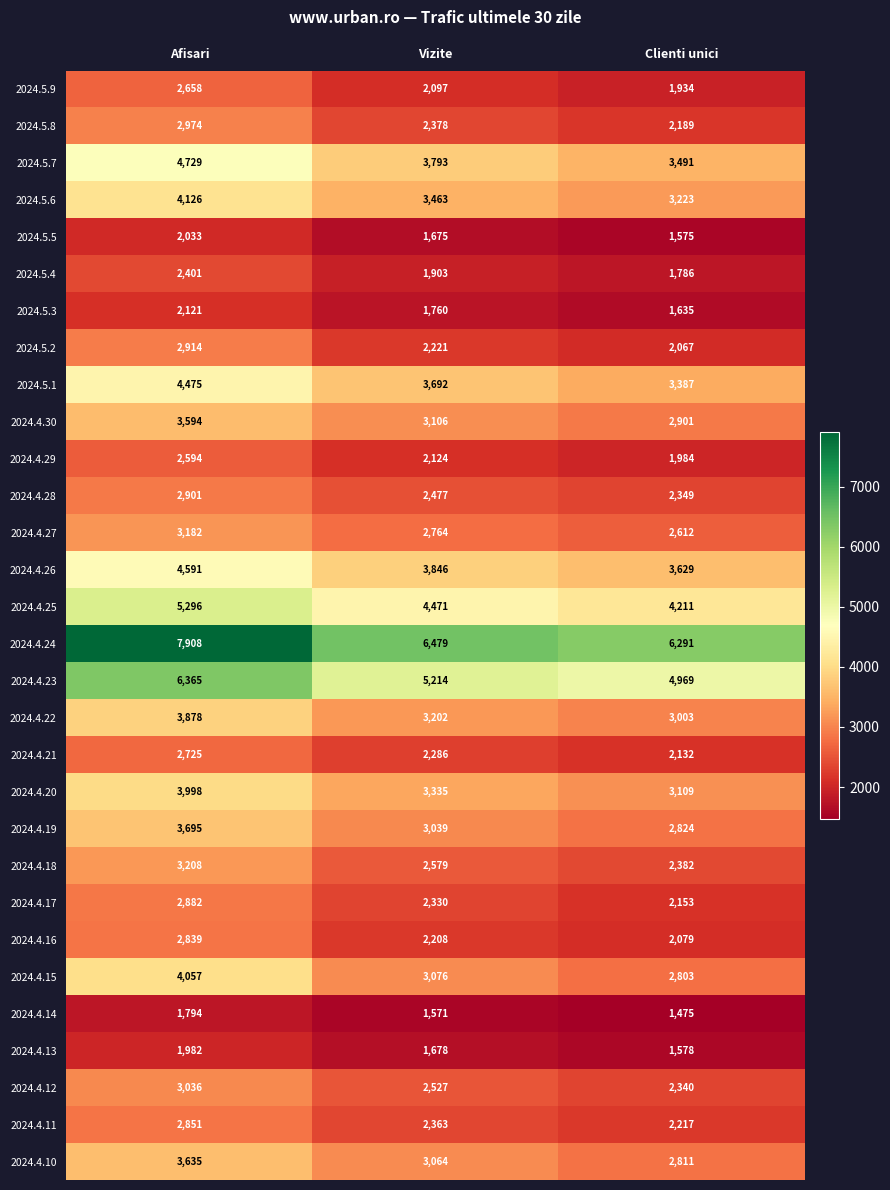

How many data points does each series have?

3